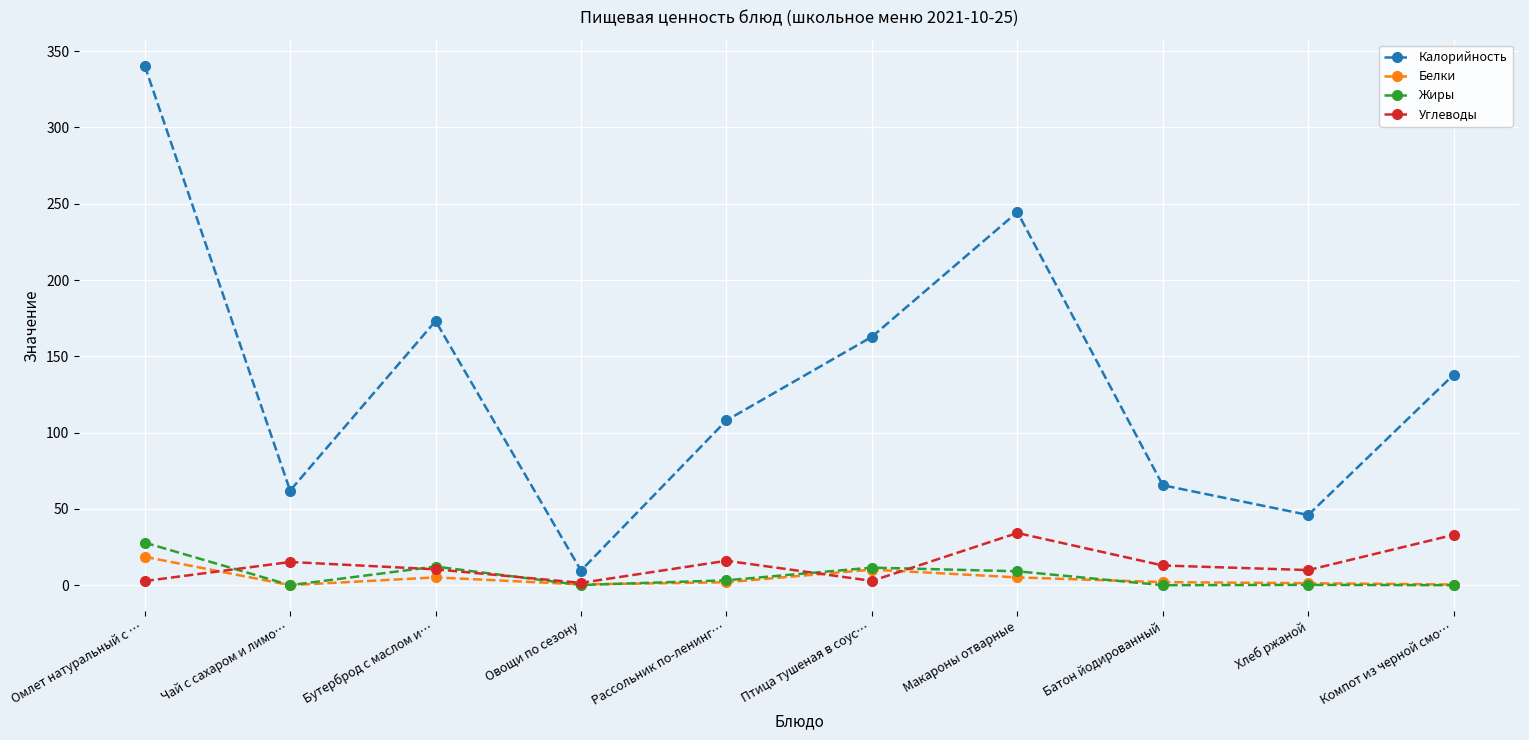

Which series ends up on top after the final intersection of Белки and Жиры?

Белки